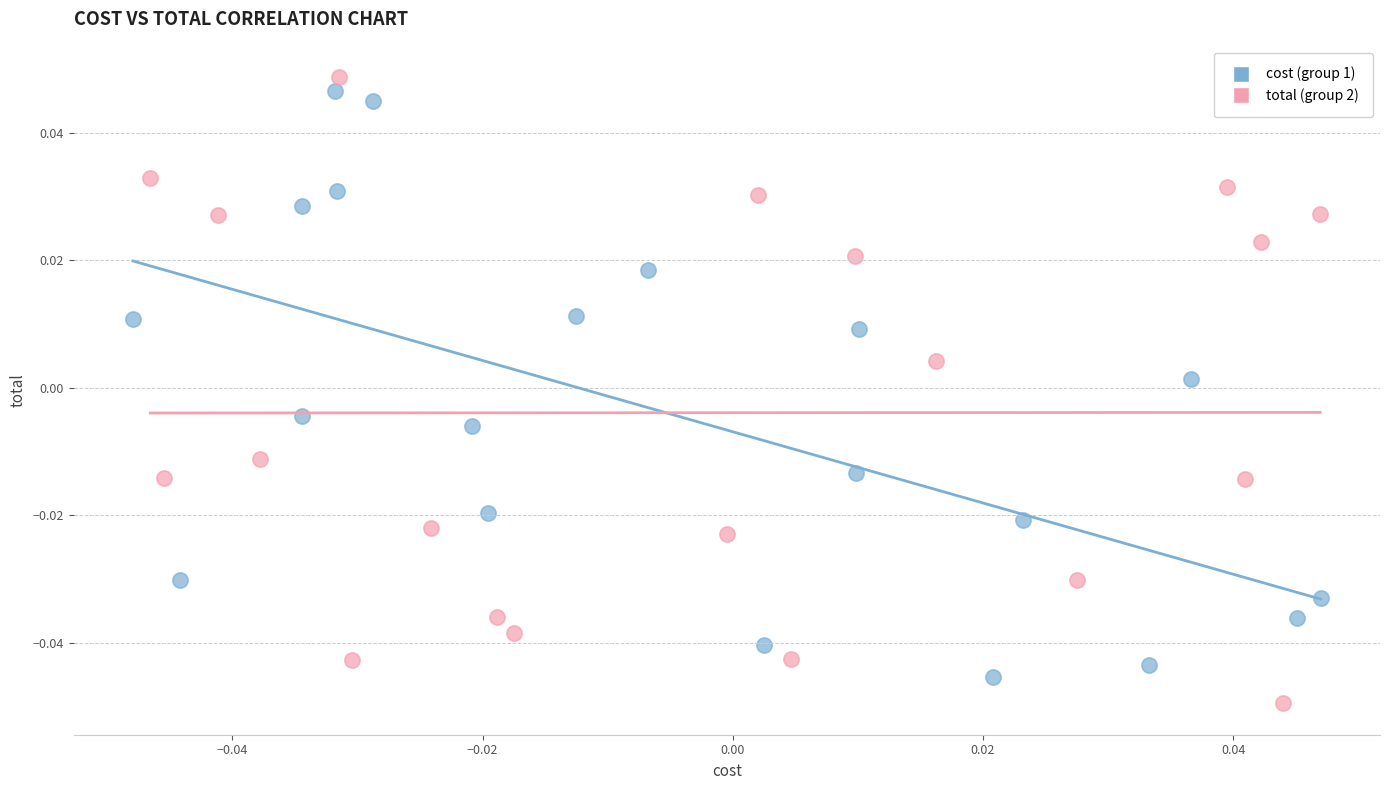

What are all the series names shown in the legend?

cost (group 1), total (group 2)